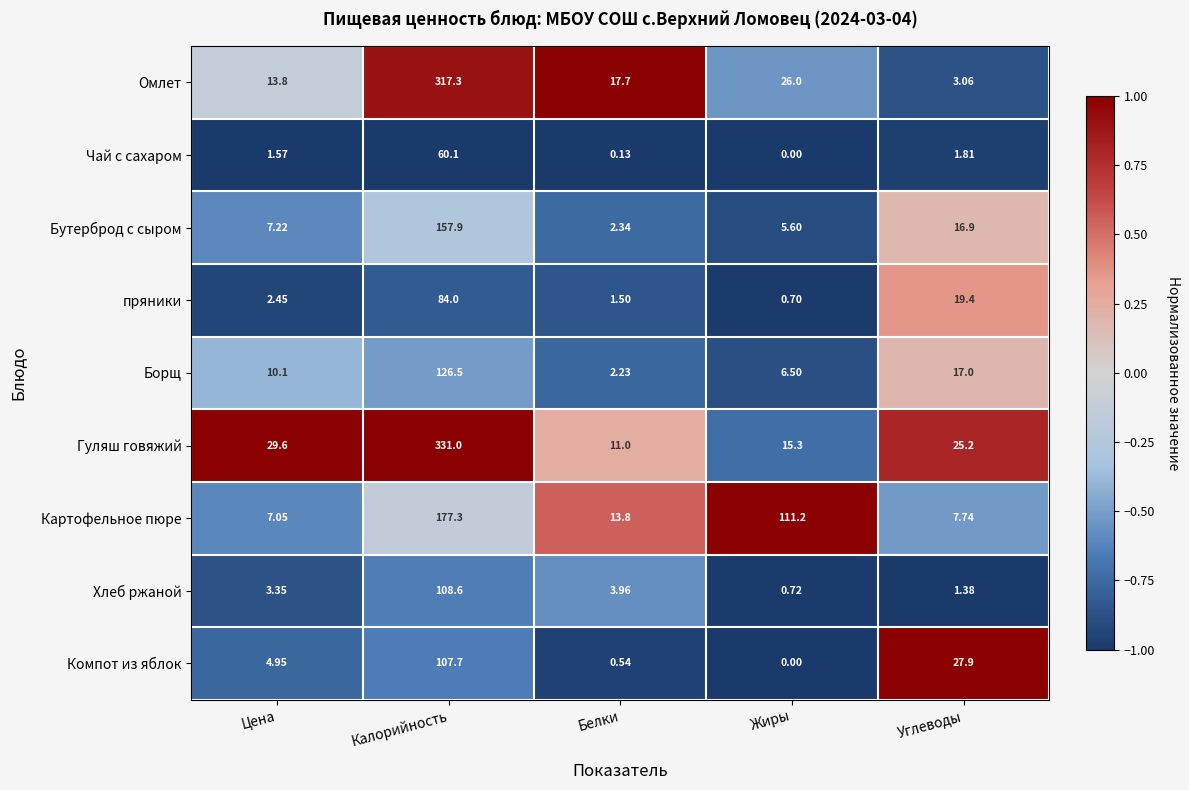

What is the total value across all series at Жиры?

166.0